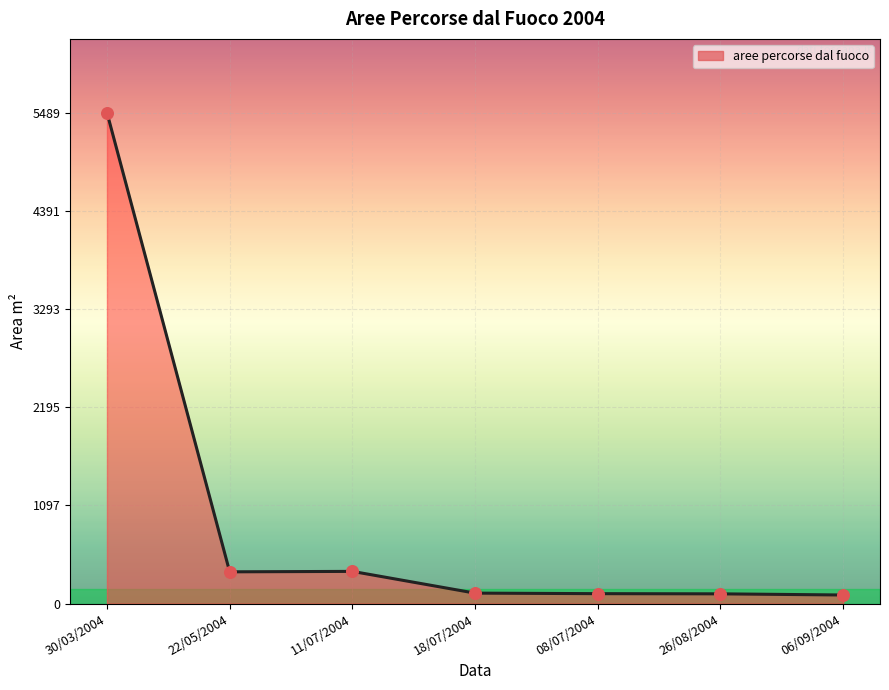

Between 22/05/2004 and 18/07/2004, which is larger?

22/05/2004